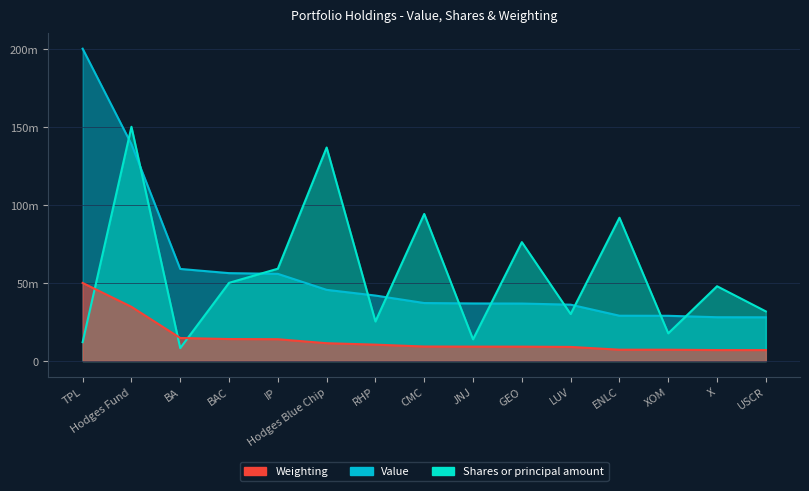

Reading left to right, what are all the values shown in this chart?

Value: TPL=200000000.0	Hodges Fund=138821256.0	BA=58966183.6	BAC=56270531.4	IP=55816425.1	Hodges Blue Chip=45574879.2	RHP=41922705.3	CMC=37120772.9	JNJ=36859903.4	GEO=36801932.4	LUV=36077294.7	ENLC=29004830.9	XOM=28956521.7	X=28038647.3	USCR=27990338.2
Shares or principal amount: TPL=12068271.9	Hodges Fund=150000000.0	BA=8252871.5	BAC=50057329.1	IP=59109790.2	Hodges Blue Chip=136717759.9	RHP=25323859.0	CMC=94170036.0	JNJ=13883189.5	GEO=76126465.9	LUV=30070102.4	ENLC=91762718.0	XOM=17723734.2	X=47885864.9	USCR=31769859.0
Weighting: TPL=50000000.0	Hodges Fund=34704608.7	BA=14742499.2	BAC=14069749.5	IP=13953758.1	Hodges Blue Chip=11394215.9	RHP=10481750.7	CMC=9279307.1	JNJ=9213578.7	GEO=9201979.6	LUV=9020259.8	ENLC=7249458.7	XOM=7237859.6	X=7009743.3	USCR=6998144.1